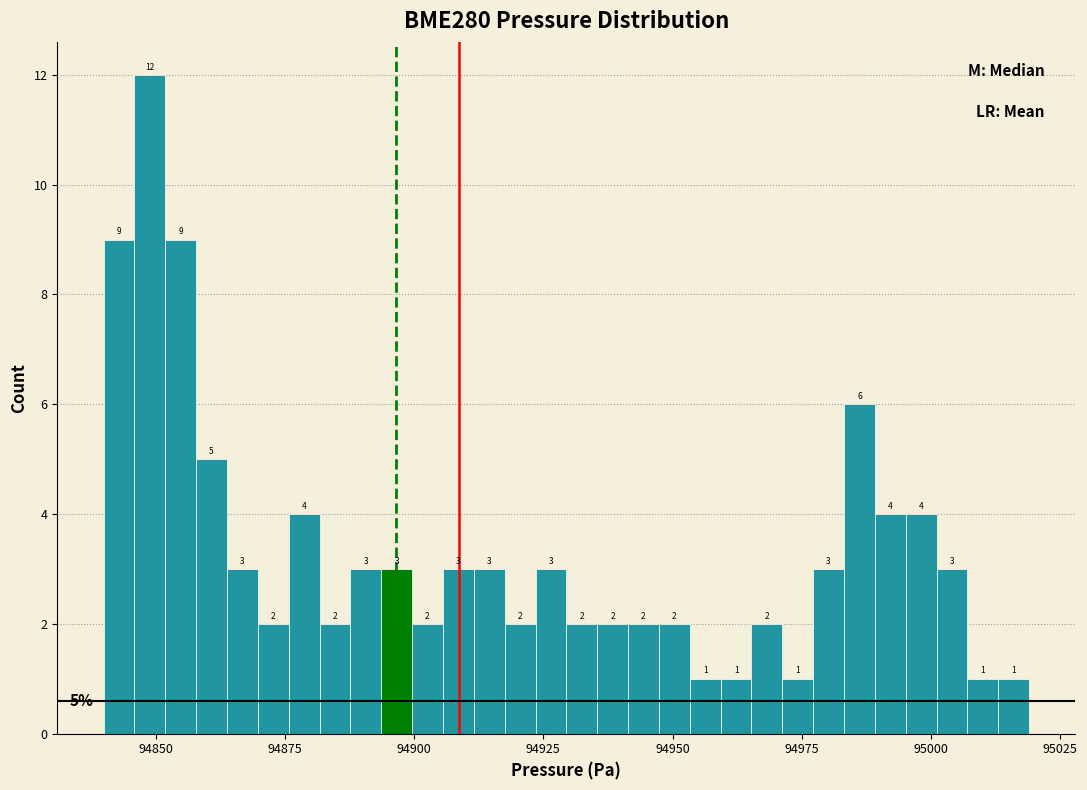

Around what value on the x-axis is the tallest bar? Give the approximate position of its centre, as read against the axis.

94850